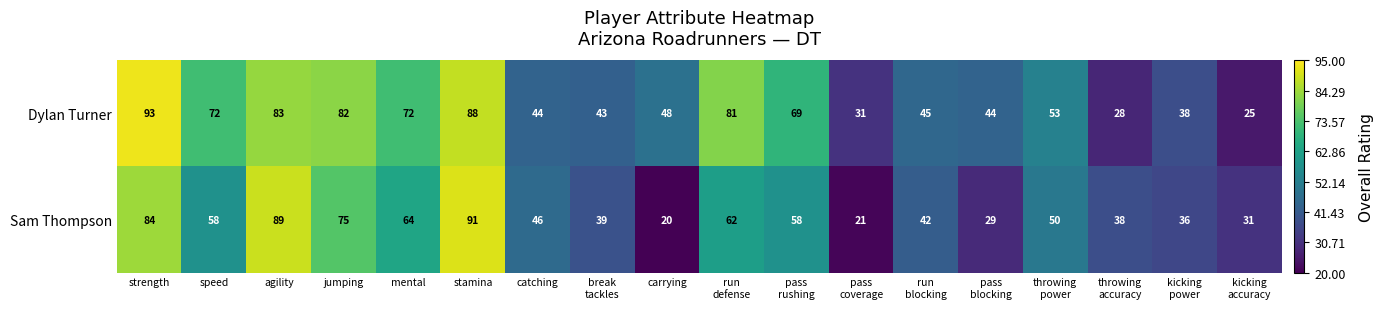

At which category does the chart reach its peak across all series?

strength